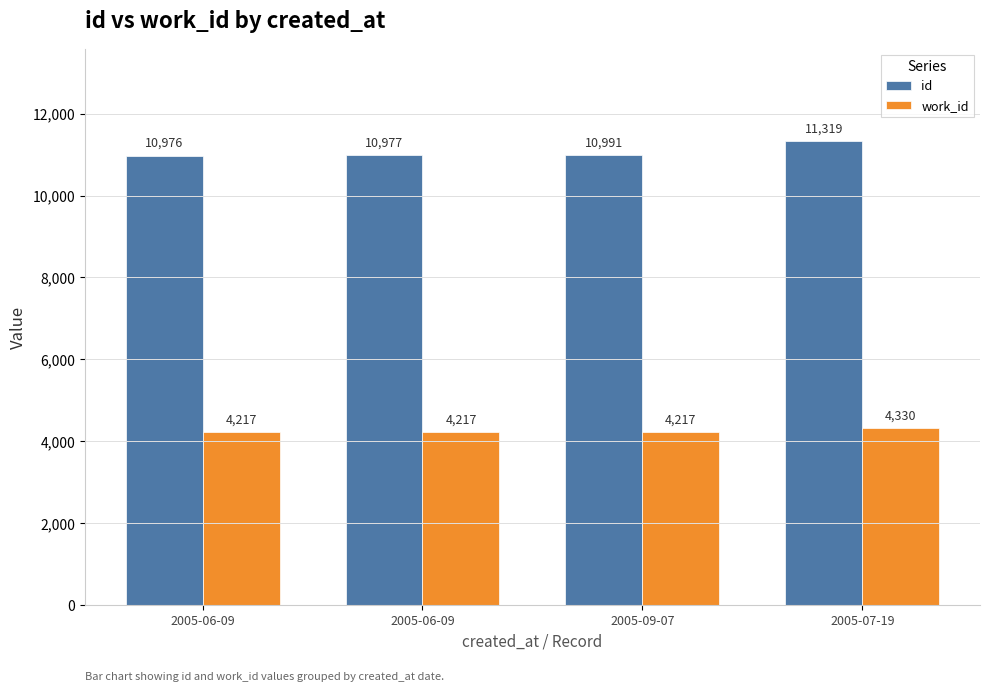

What is the sum of the id values at 2005-07-19 and 2005-09-07?

22310